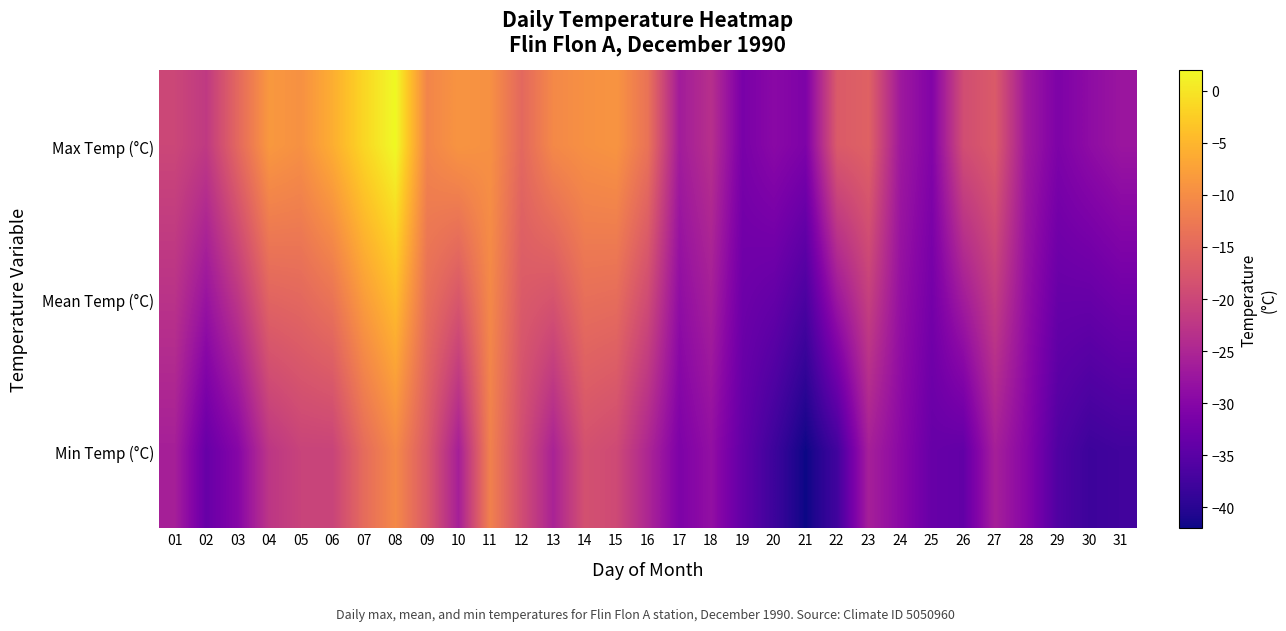

How many data points does each series have?

31